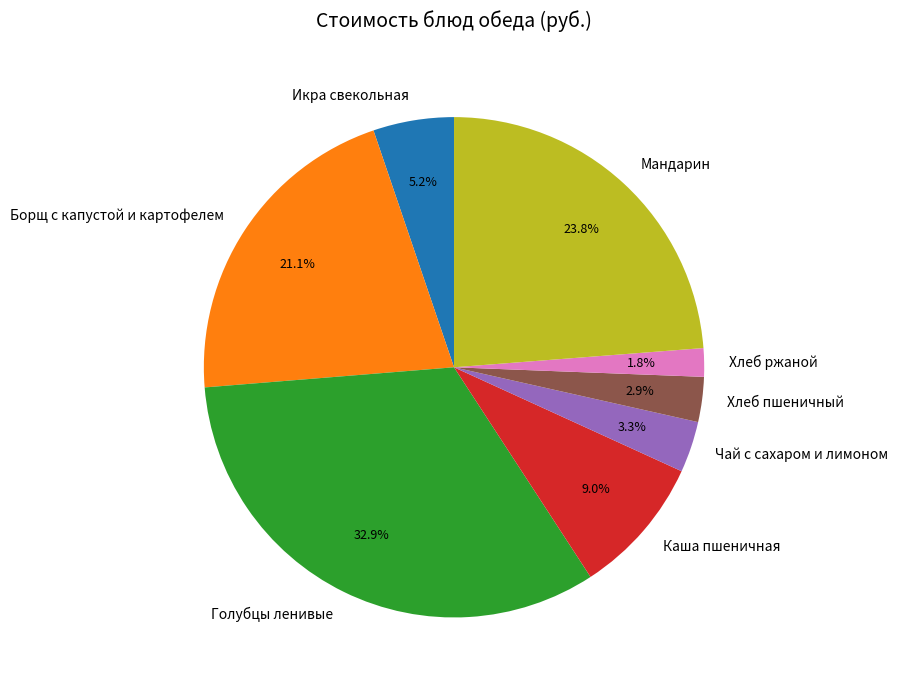

To the nearest percent, what is the difference between the largest and smallest slice percentages?

31%